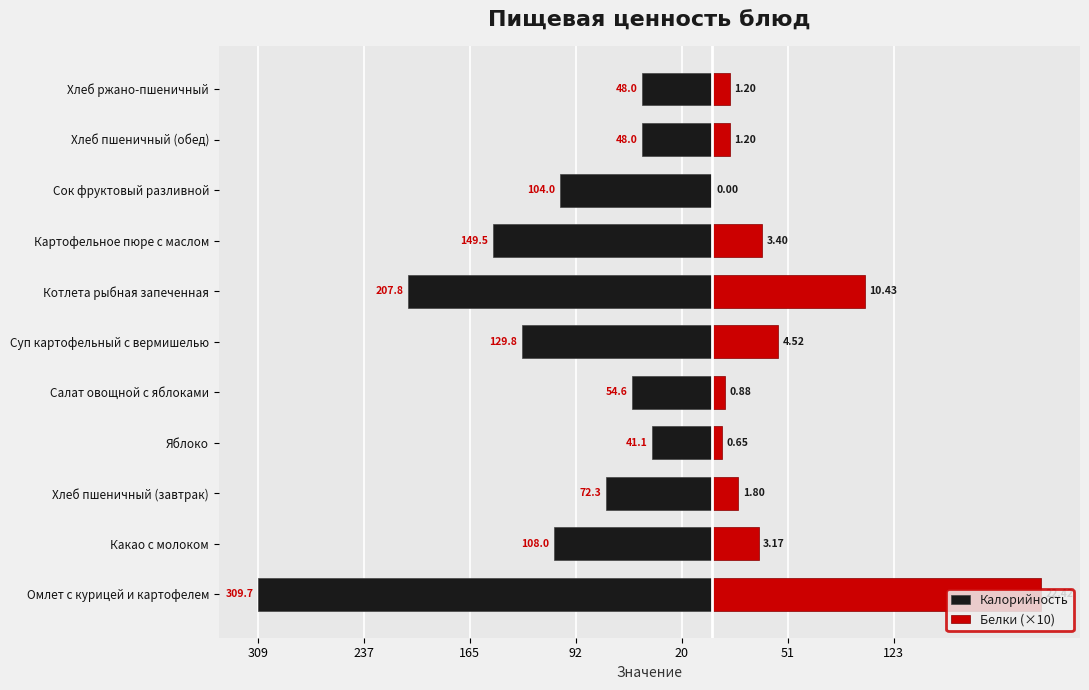

Between Омлет с курицей и картофелем and Сок фруктовый разливной, which series saw the biggest shift?

Белки (×10)